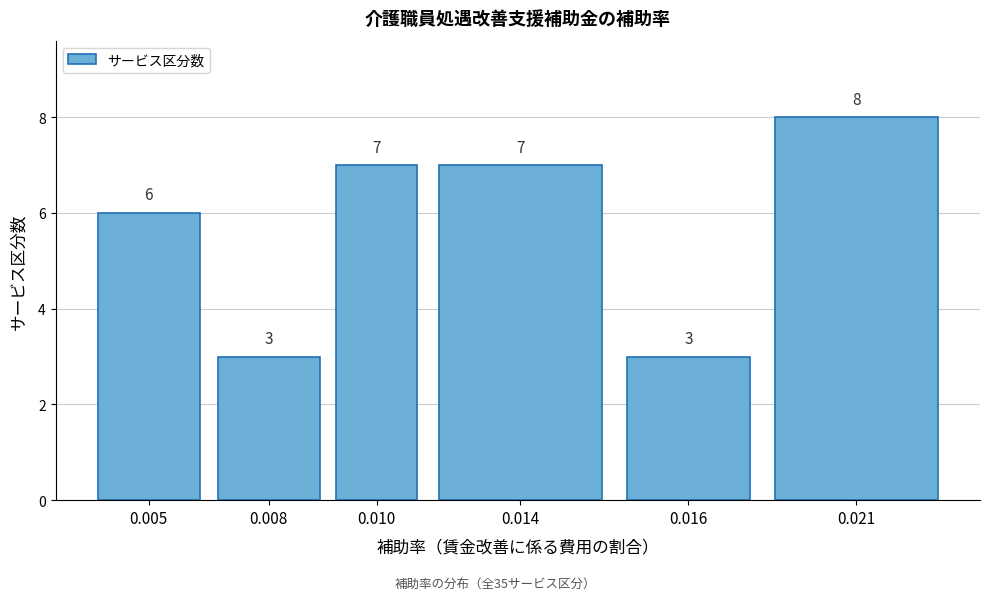

Reading left to right, list all the values displayed in this chart.

0.005=6	0.008=3	0.010=7	0.014=7	0.016=3	0.021=8